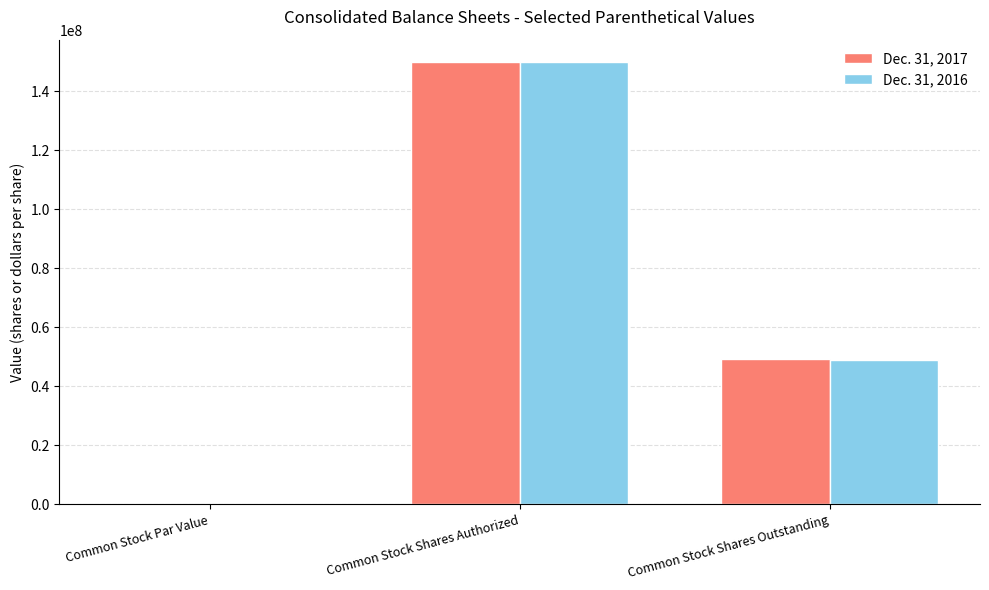

What is the total value across all series at Common Stock Shares Outstanding?

98300000